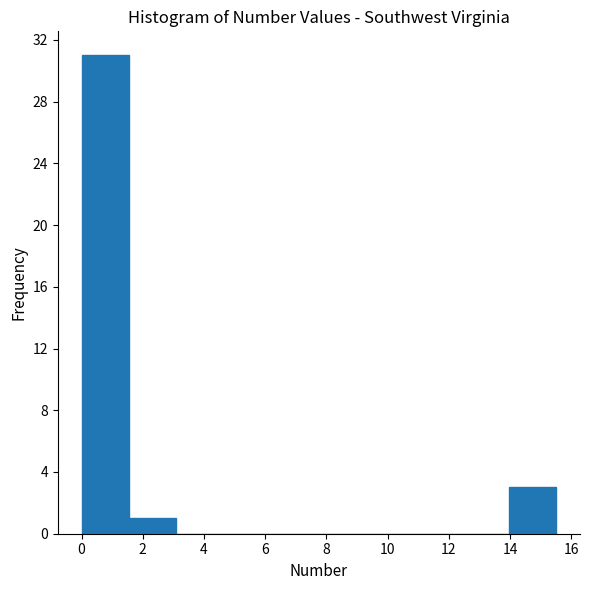

Reading left to right, transcribe this chart: for each bar, give the range it covers on the x-axis and its height. Neither the bar edges nor the heights are printed on the chart, so give them approximately, as read against the axes.

0.00 to 1.55: 31
1.55 to 3.10: 1
3.10 to 4.65: 0
4.65 to 6.20: 0
6.20 to 7.75: 0
7.75 to 9.30: 0
9.30 to 10.85: 0
10.85 to 12.40: 0
12.40 to 13.95: 0
13.95 to 15.50: 3